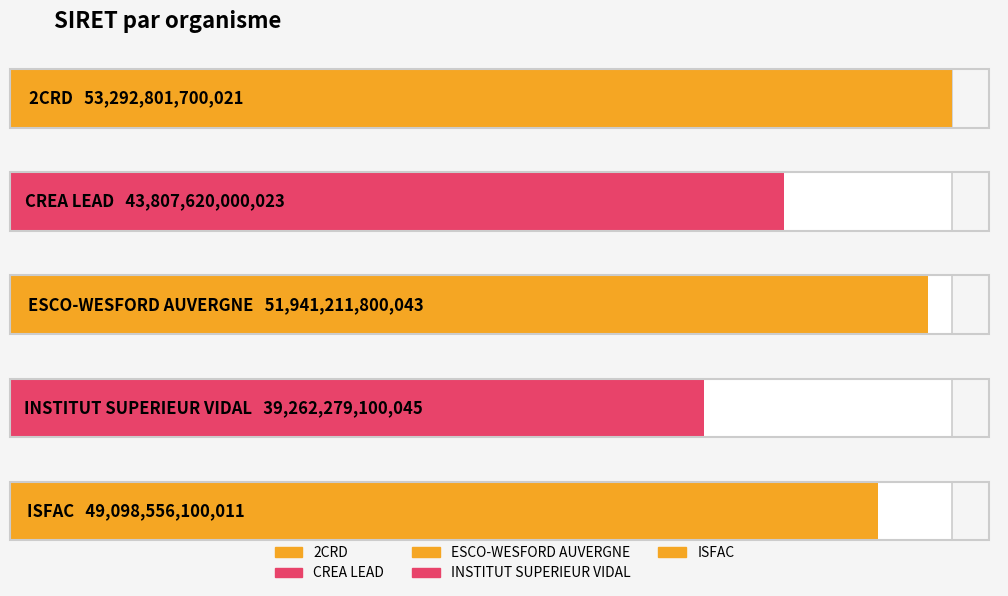

Where is the data nearest to the value 46277540400033?

CREA LEAD